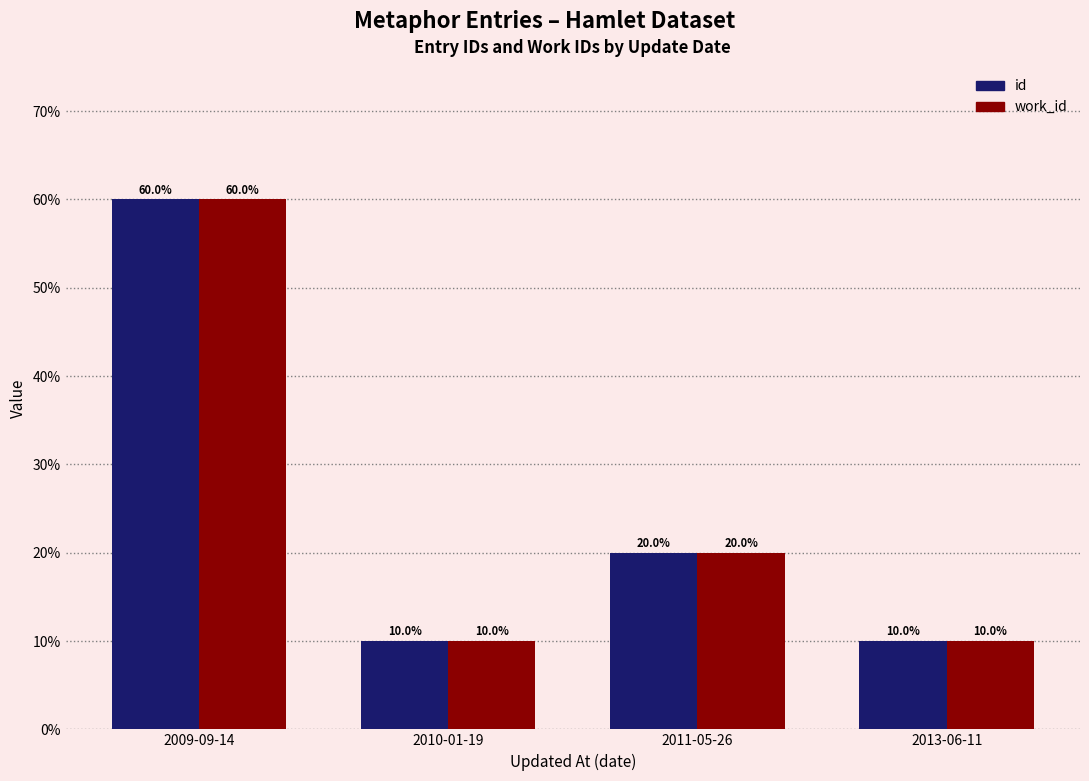

Is the value of work_id at 2009-09-14 greater than the value of id at 2011-05-26?

Yes